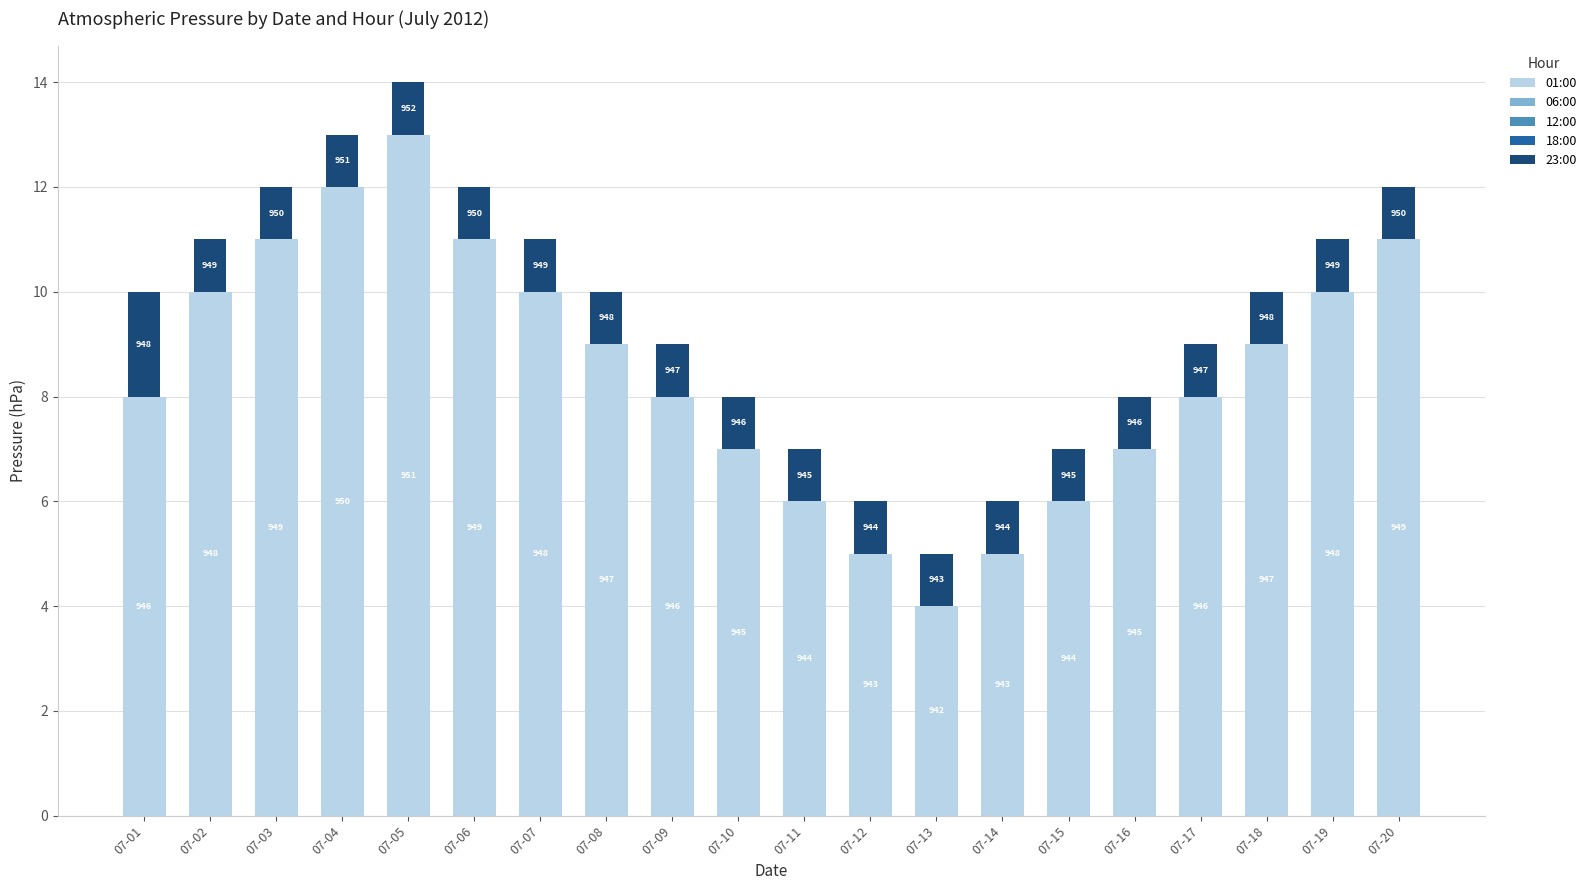

Is it true that 01:00 equals 4 at 07-04?

False